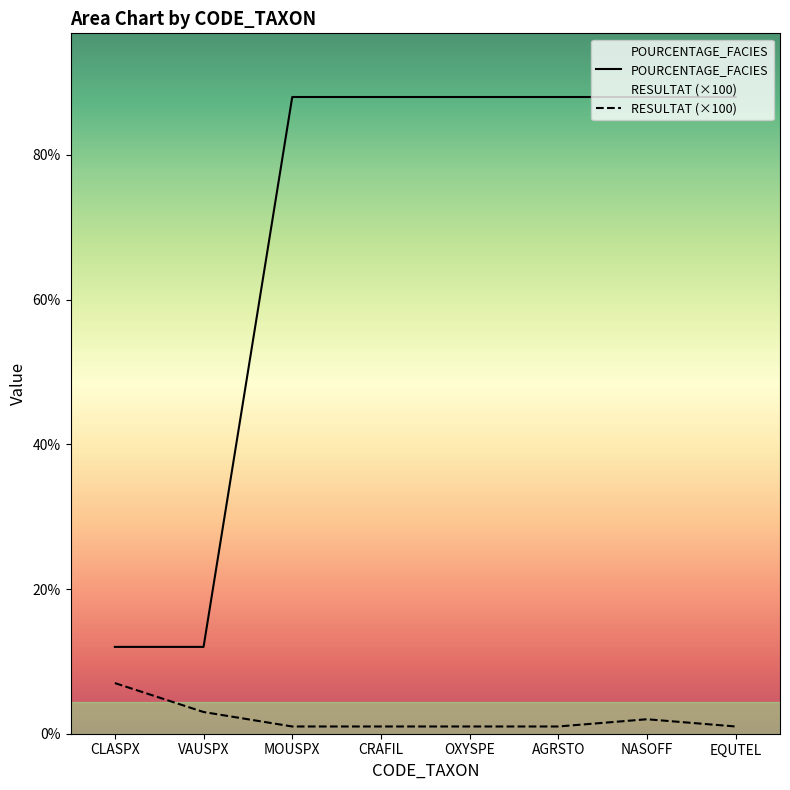

How many RESULTAT (×100) values are between 1 and 3?

7